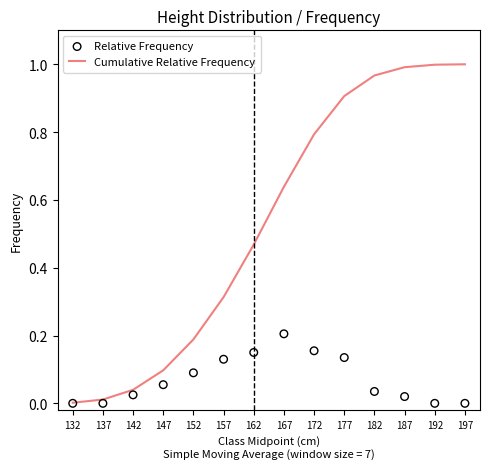

What is the total value across all series at 162?

0.6